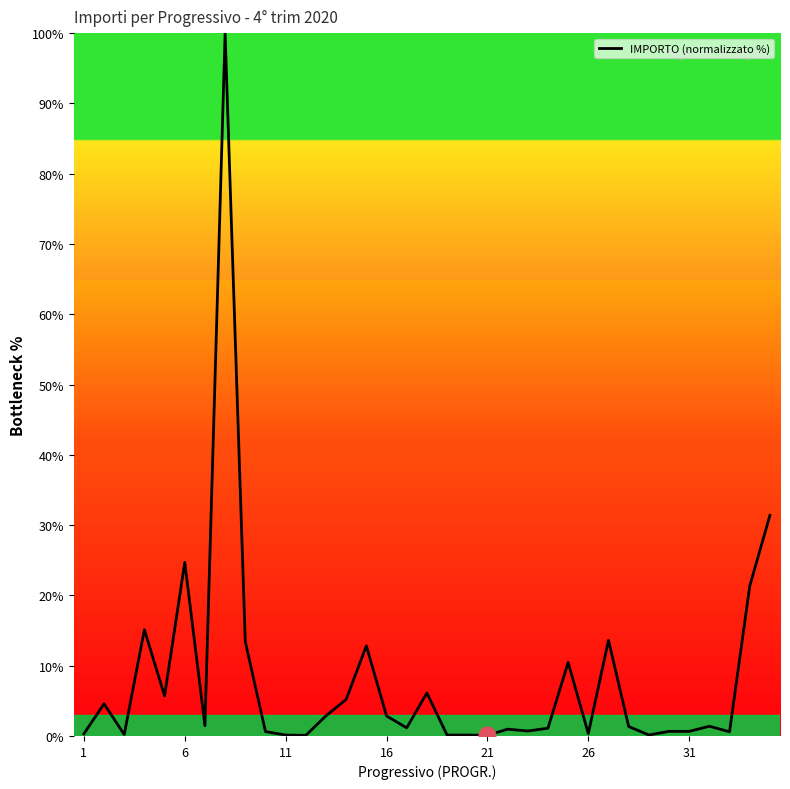

What is the difference between the maximum and minimum values?

99.9